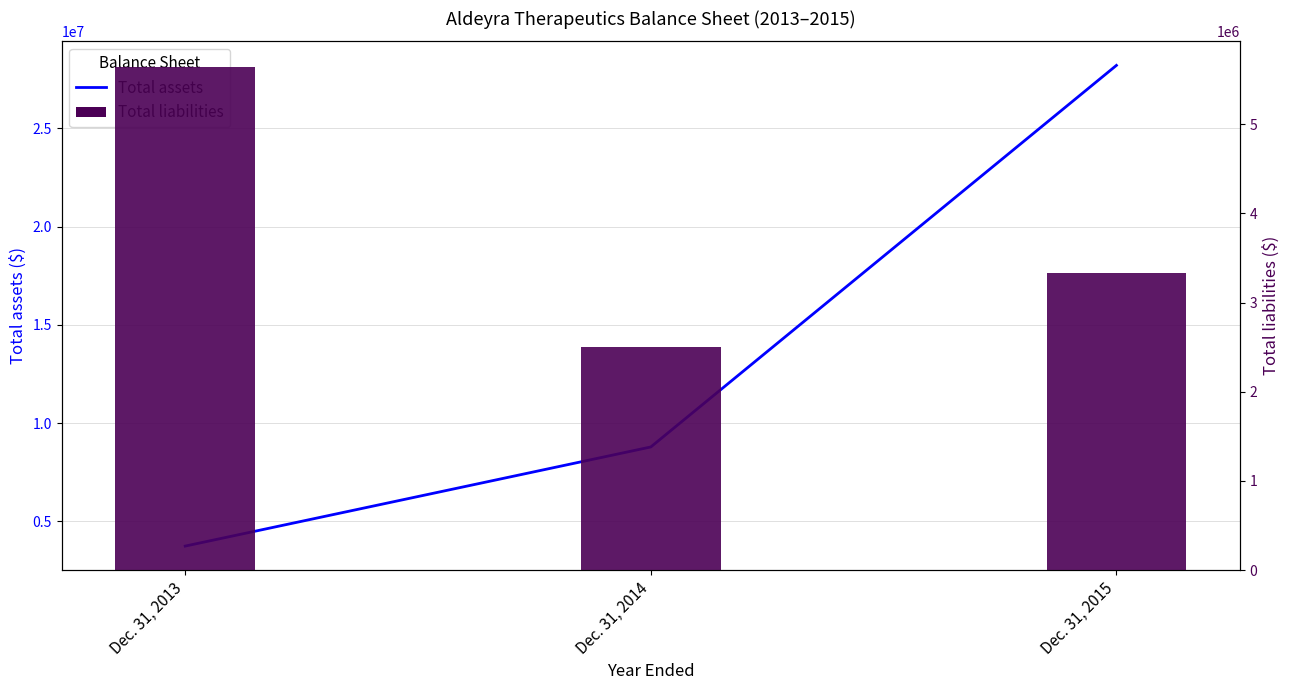

At which label does Total liabilities first exceed 3326445?

Dec. 31, 2013